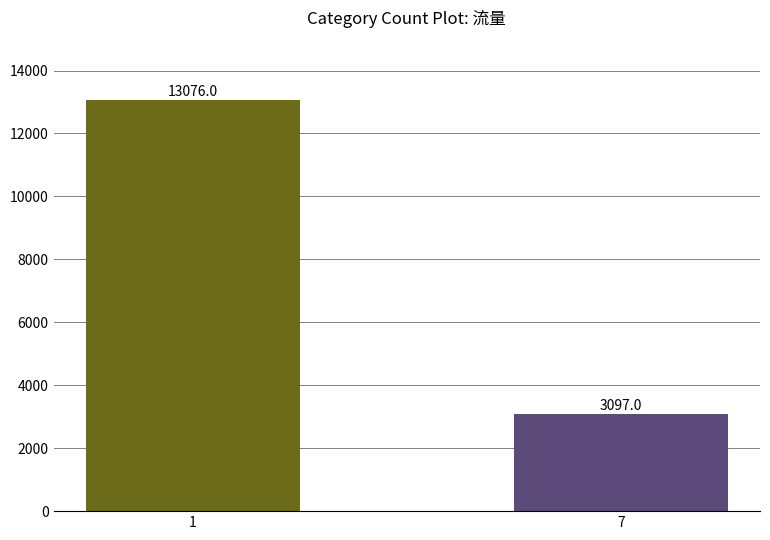

Are the bars grouped side by side (vs. stacked)?

No